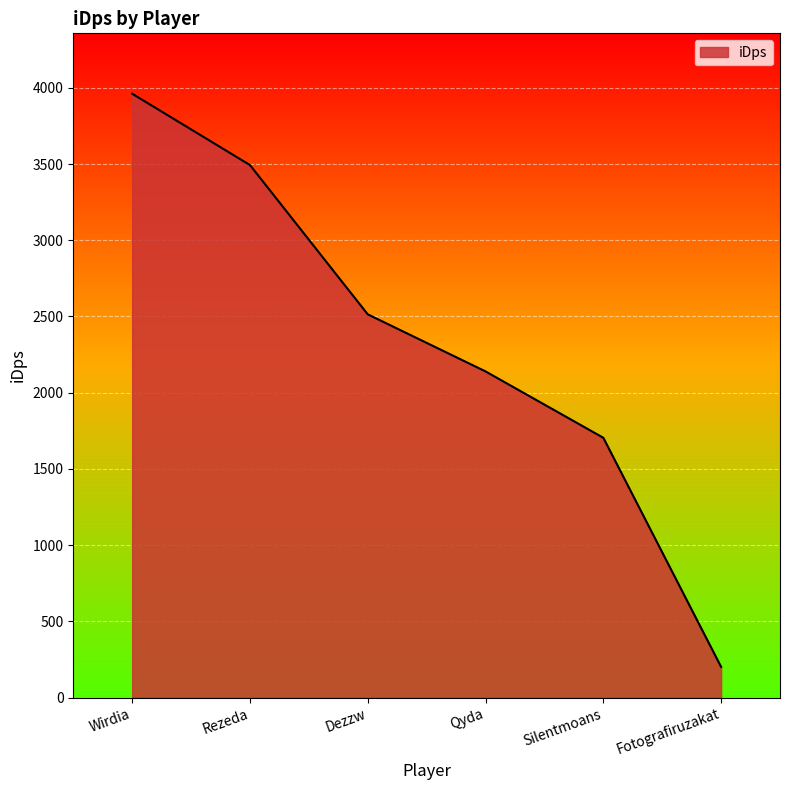

Where does the data first go above 2514?

Wirdia